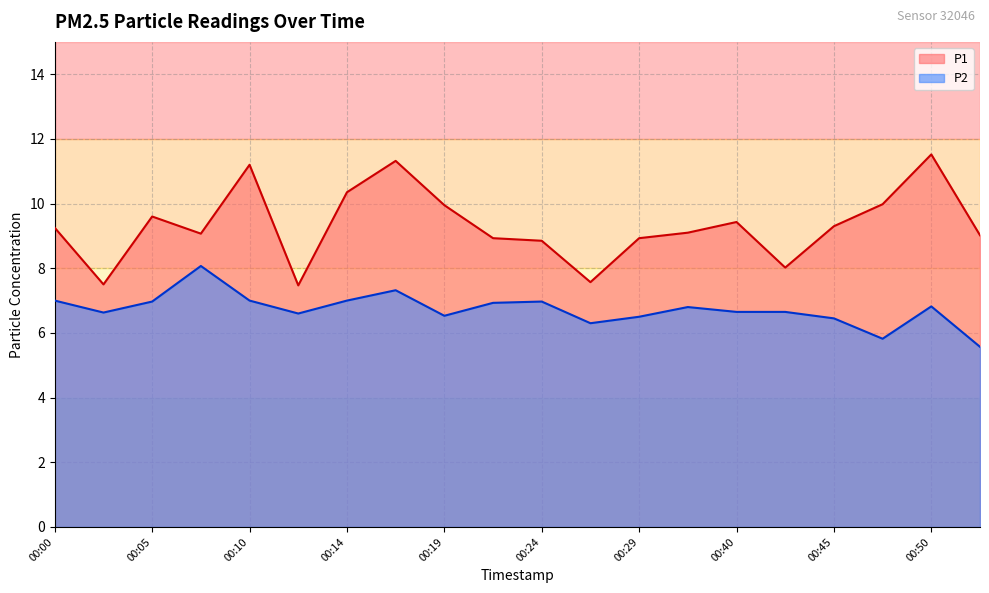

Reading right to left, transcribe all the data shown in this chart.

P1: 00:53=9.0	00:50=11.5	00:48=10.0	00:45=9.3	00:42=8.0	00:40=9.4	00:34=9.1	00:29=8.9	00:27=7.6	00:24=8.8	00:22=8.9	00:19=9.9	00:17=11.3	00:14=10.3	00:12=7.5	00:10=11.2	00:07=9.1	00:05=9.6	00:02=7.5	00:00=9.2
P2: 00:53=5.6	00:50=6.8	00:48=5.8	00:45=6.5	00:42=6.7	00:40=6.7	00:34=6.8	00:29=6.5	00:27=6.3	00:24=7.0	00:22=6.9	00:19=6.5	00:17=7.3	00:14=7.0	00:12=6.6	00:10=7.0	00:07=8.1	00:05=7.0	00:02=6.6	00:00=7.0